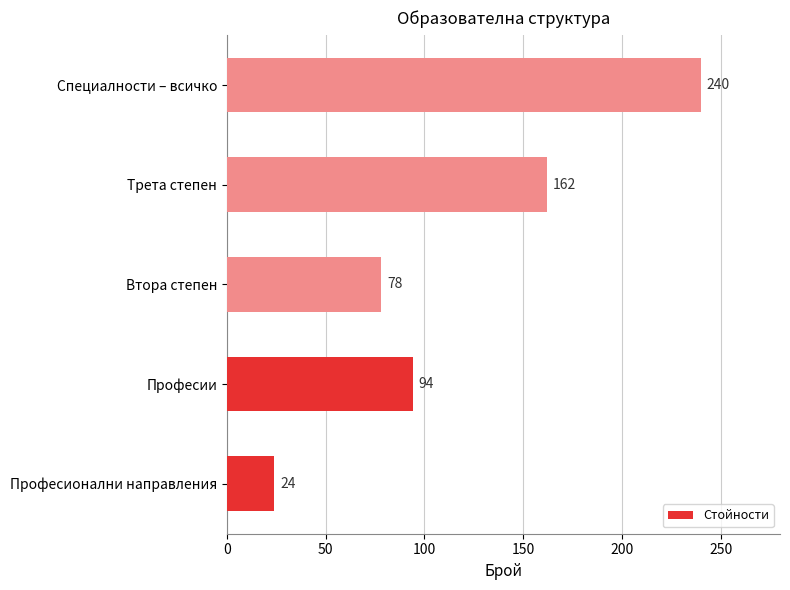

What is the change in value from Професии to Специалности – всичко?

+146